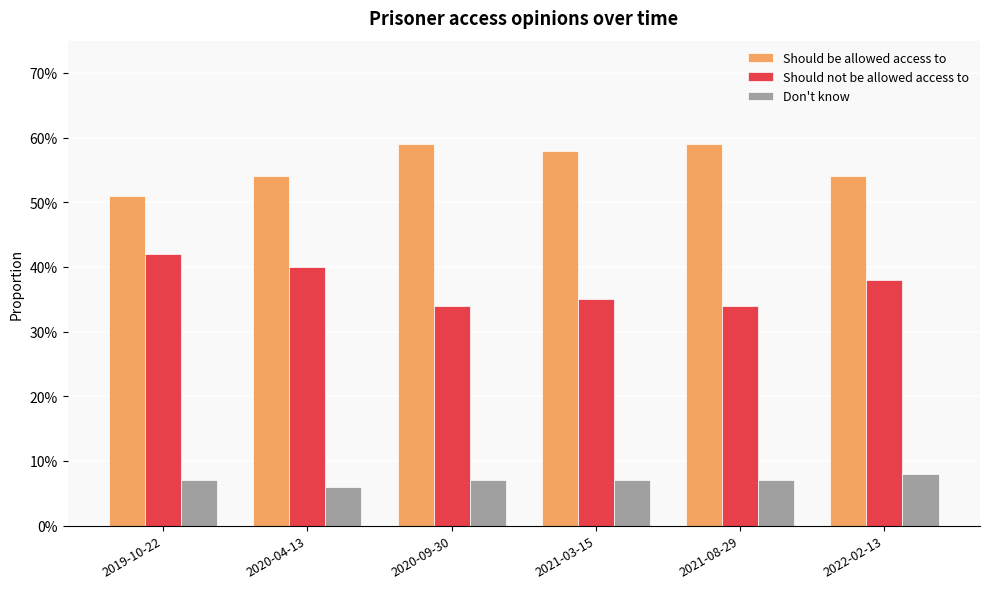

True or false: Don't know has a value of 0.0 at 2020-09-30.

False